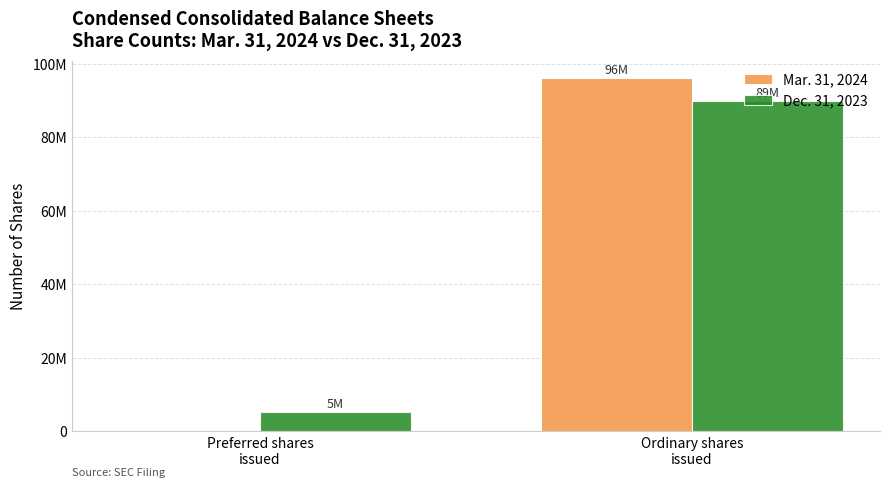

What are all the series names shown in the legend?

Mar. 31, 2024, Dec. 31, 2023